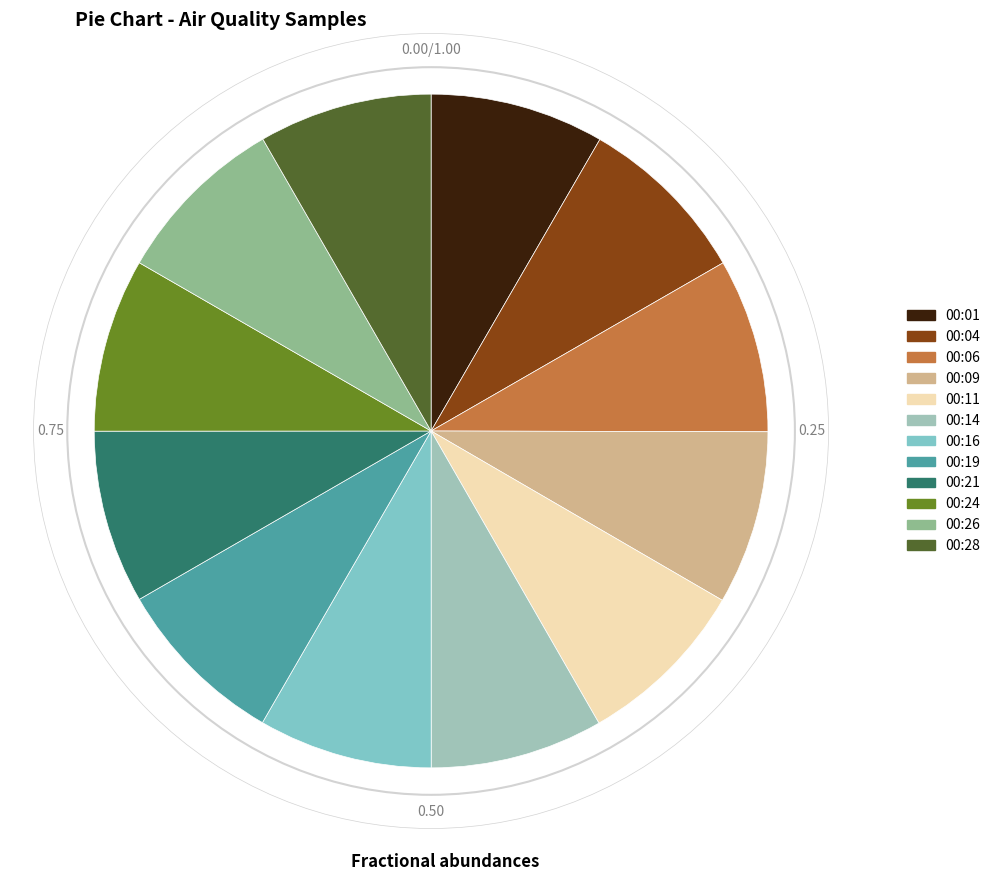

Which category has the smallest portion of the pie?

00:14